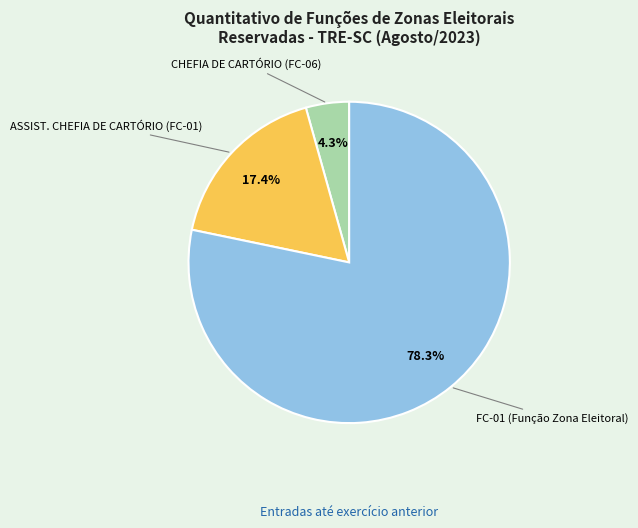

Which slice is the smallest?

CHEFIA DE CARTÓRIO (FC-06)